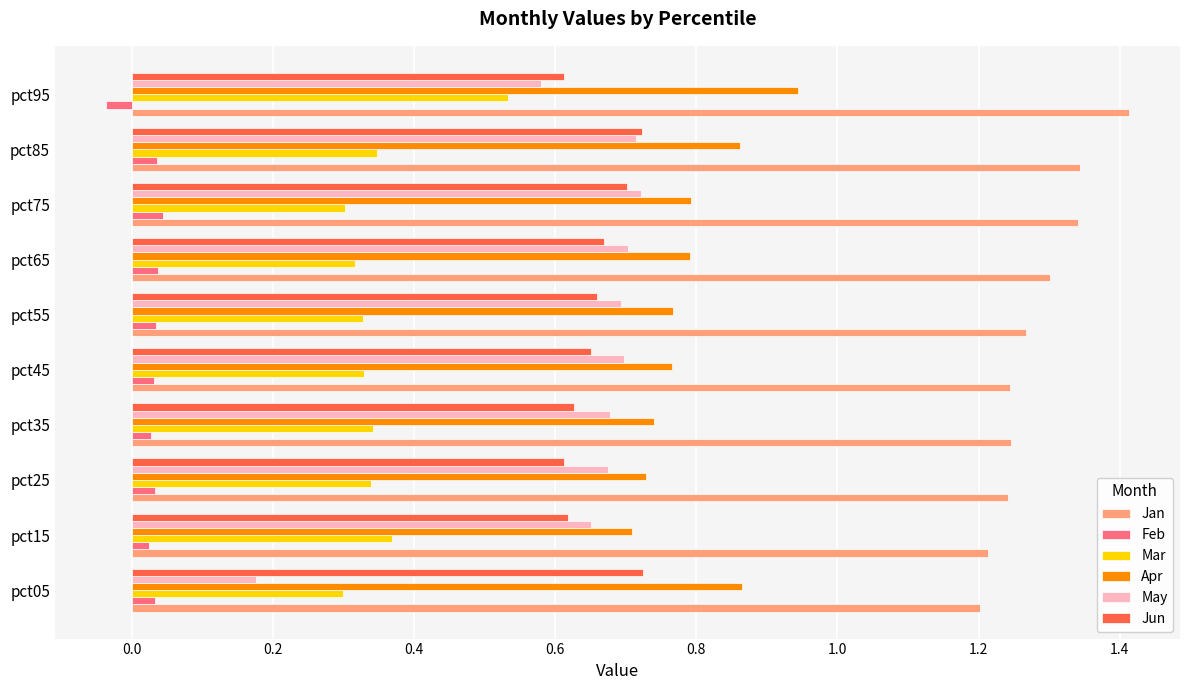

True or false: Jun has a value of 0.6 at pct15.

True